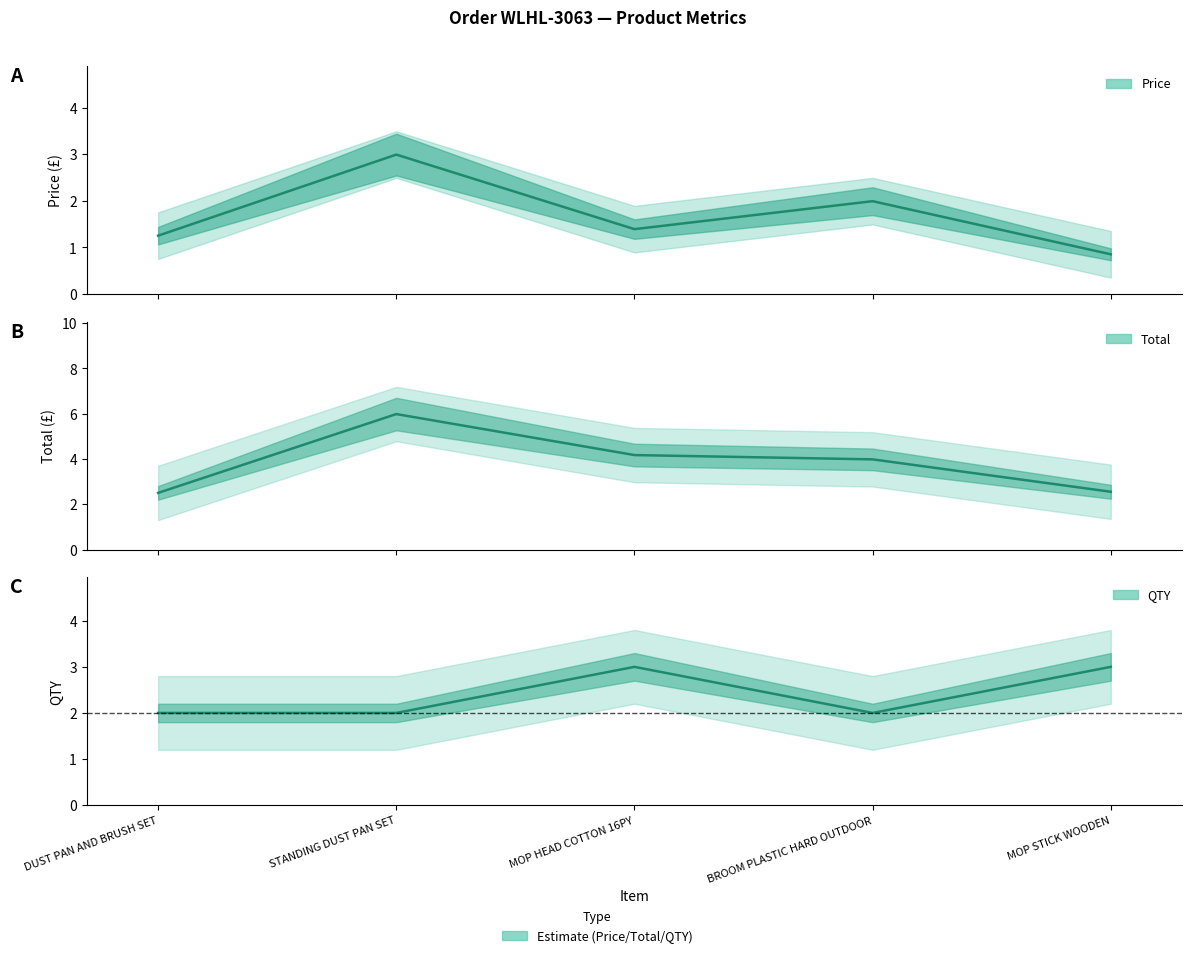

At which category does Price reach its first local valley?

MOP HEAD COTTON 16PY